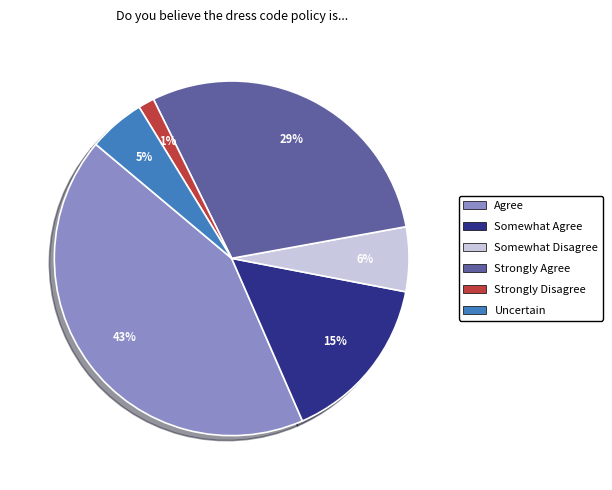

Rank the categories by value from lowest to highest.

Strongly Disagree, Uncertain, Somewhat Disagree, Somewhat Agree, Strongly Agree, Agree